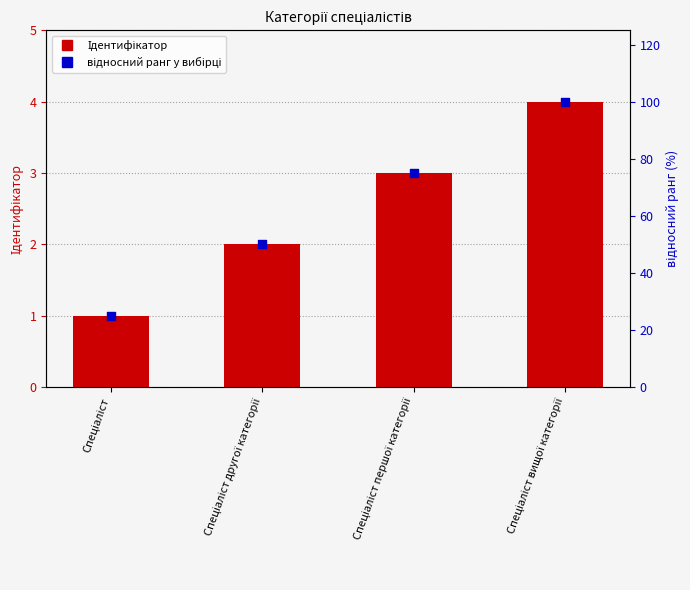

Which series reaches the maximum Y coordinate?

відносний ранг у вибірці